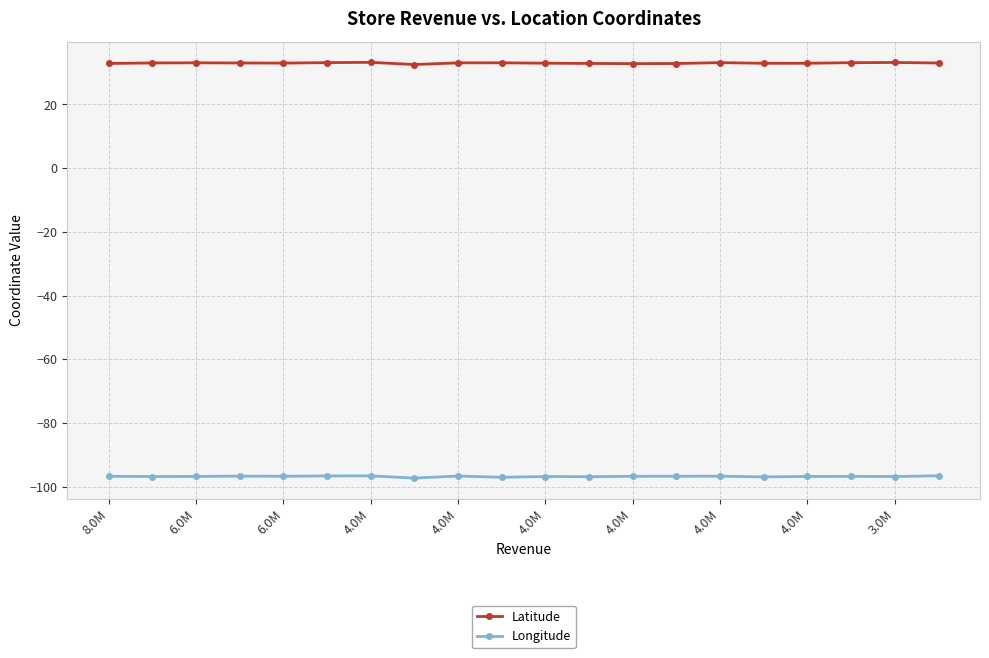

What is the smallest value displayed?

-97.3